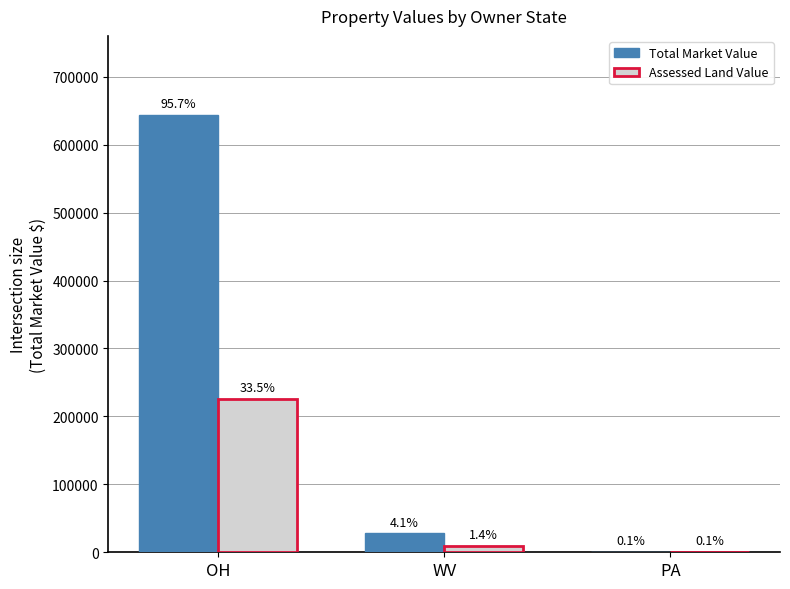

What are all the series names shown in the legend?

Total Market Value, Assessed Land Value